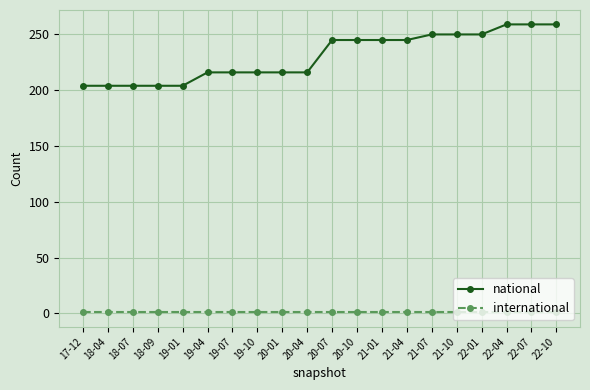

Is the value of national at 21-07 greater than the value of international at 22-01?

Yes